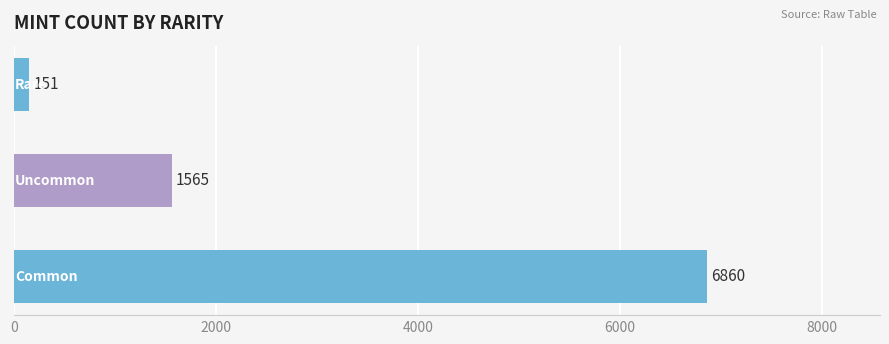

How many data points does each series have?

3